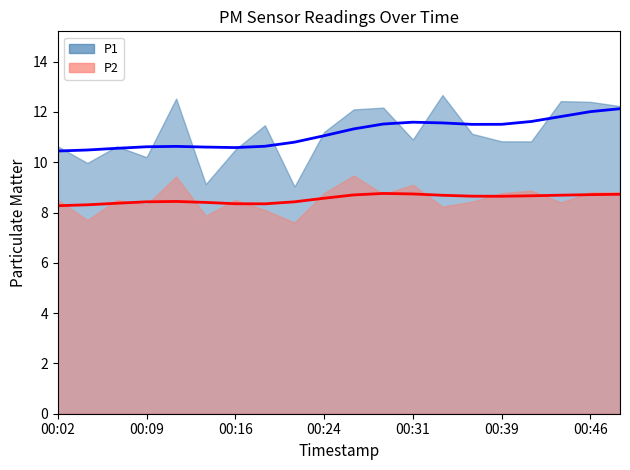

List the series in order of their peak value, highest first.

P1, P2